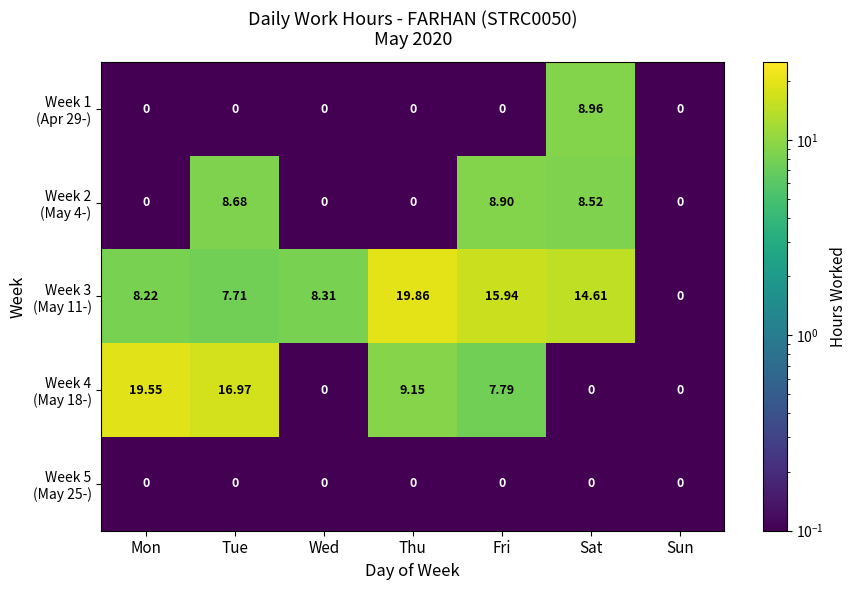

At which category is the sum across all series the highest?

Tue